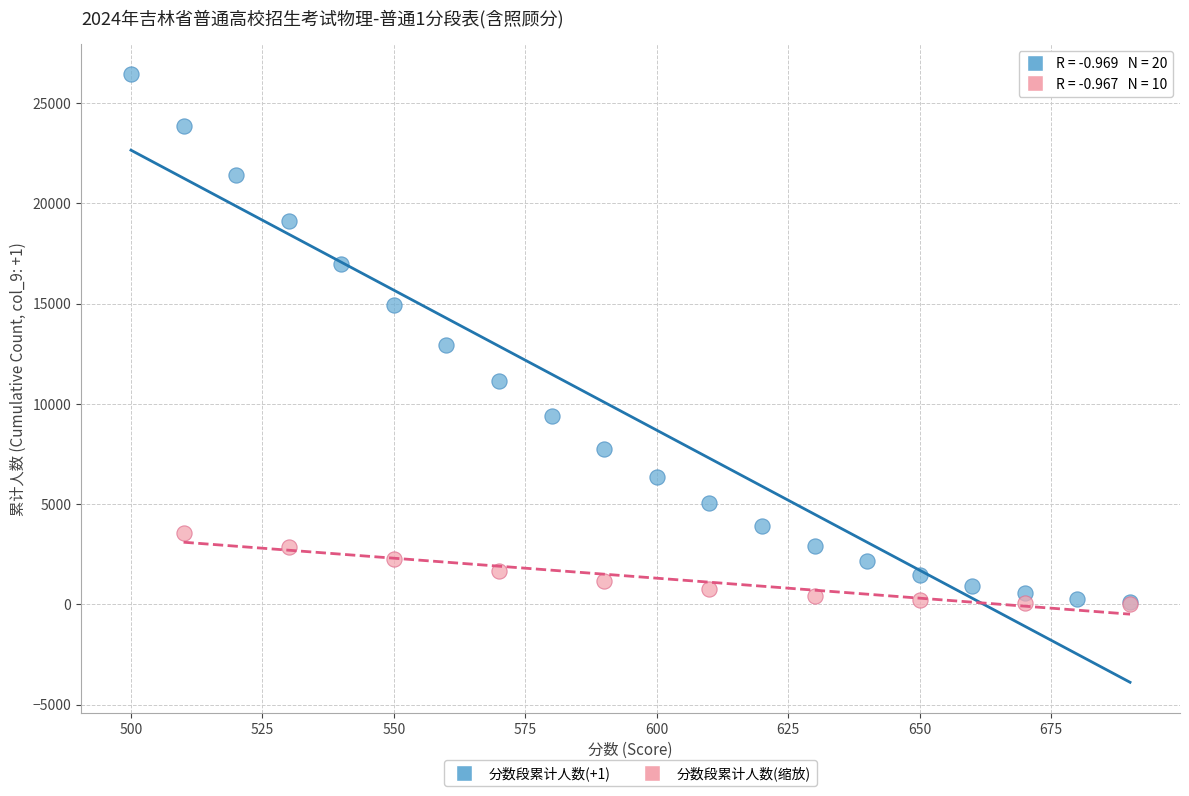

Which series reaches the maximum Y coordinate?

分数段累计人数(+1)